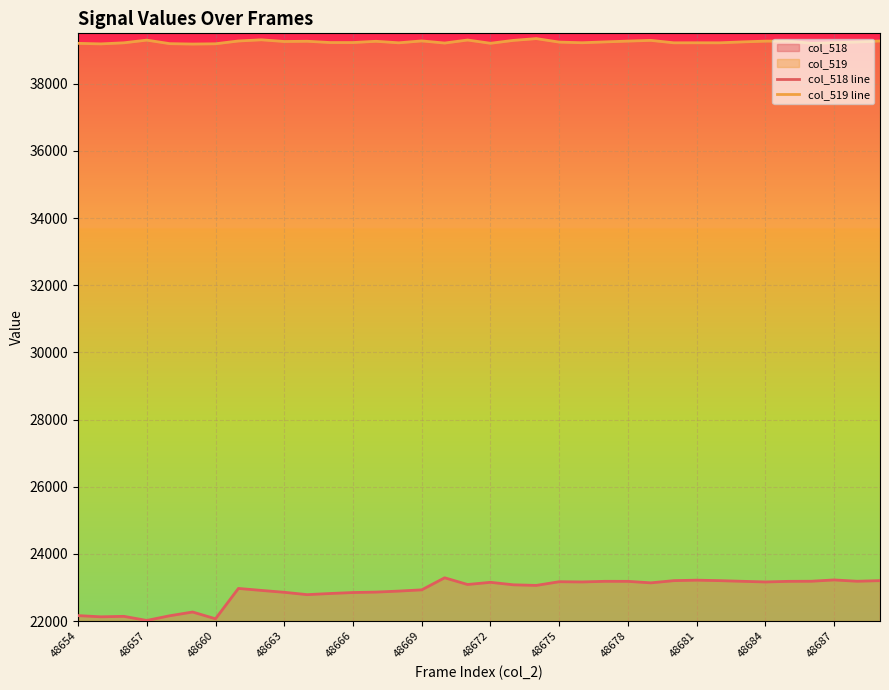

What is the difference between the highest and lowest values at 48669?

16344